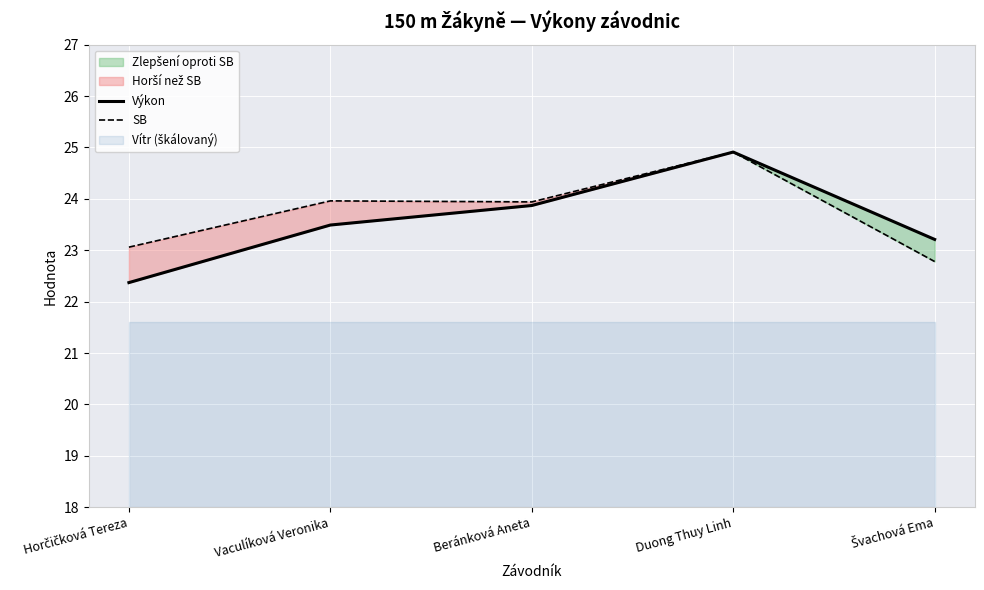

Is it true that SB equals 38.8 at Duong Thuy Linh?

False